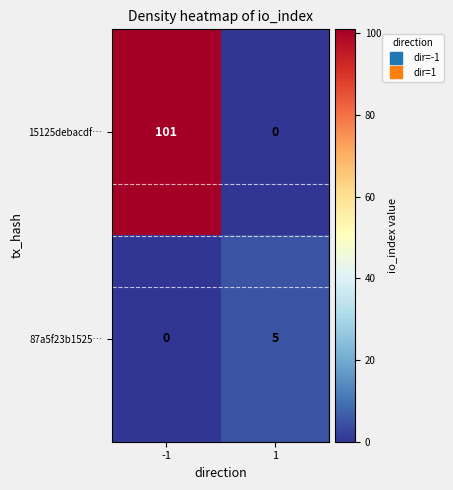

How many values in 15125debacdf… are above zero?

1